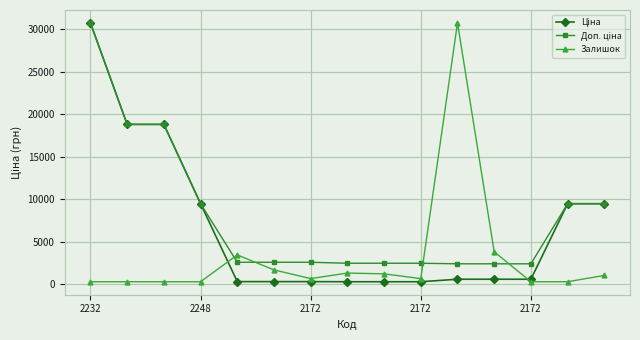

What is the greatest value displayed?

30717.1